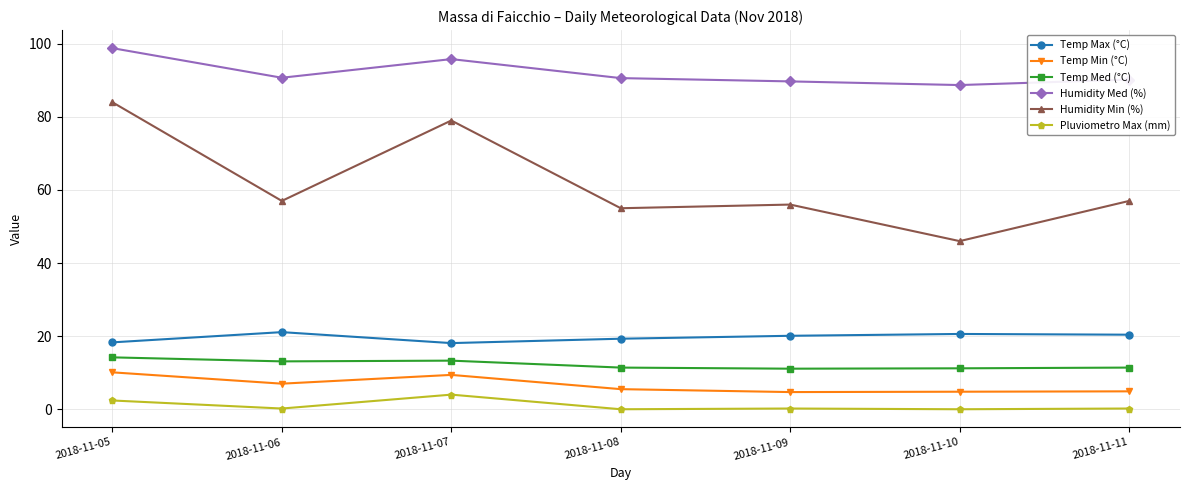

Is this an area chart (filled region under the line)?

No